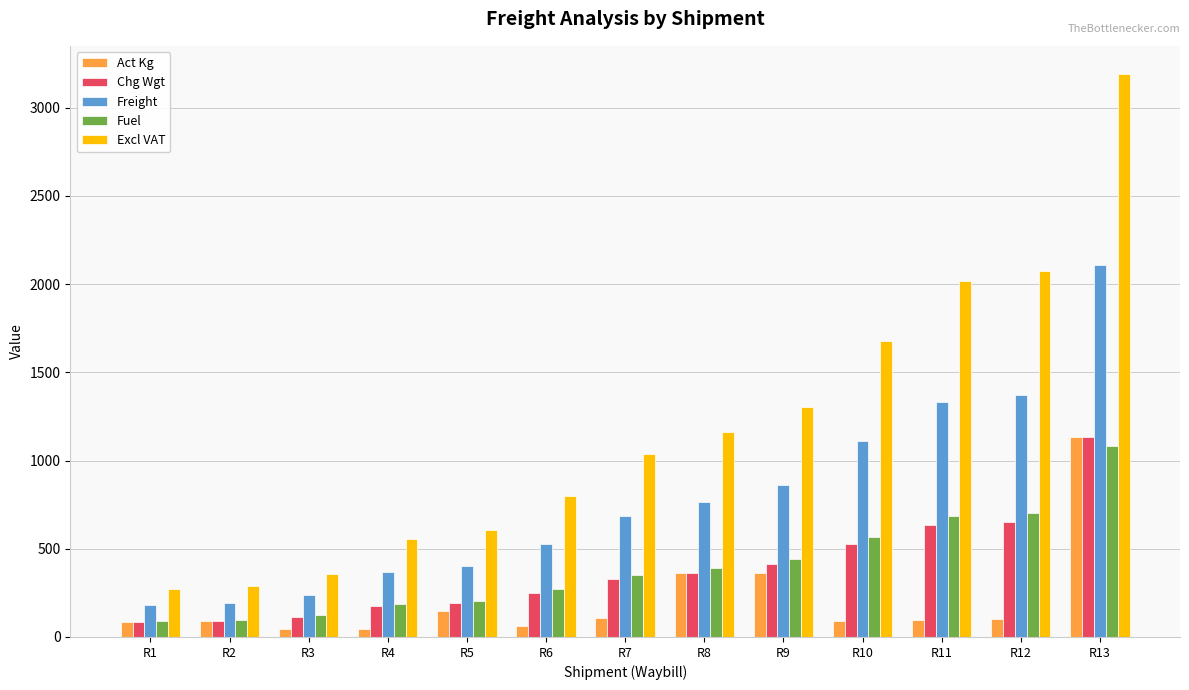

Which category has the highest value in the Fuel series?

R13